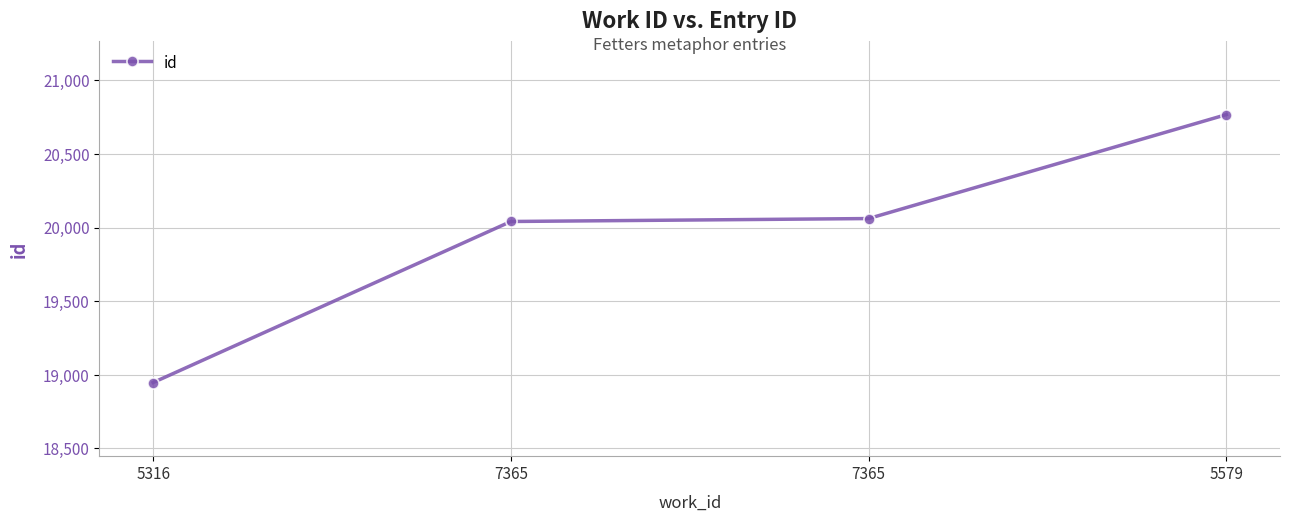

Is this an area chart (filled region under the line)?

No